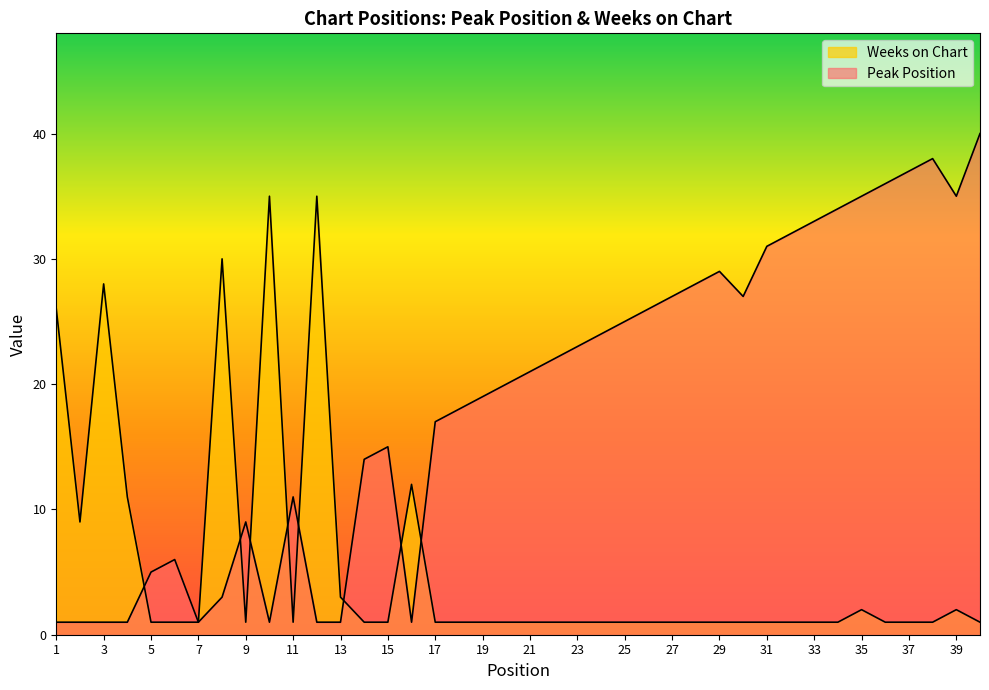

What is the value of the Weeks on Chart point at the 1st from the left?

26